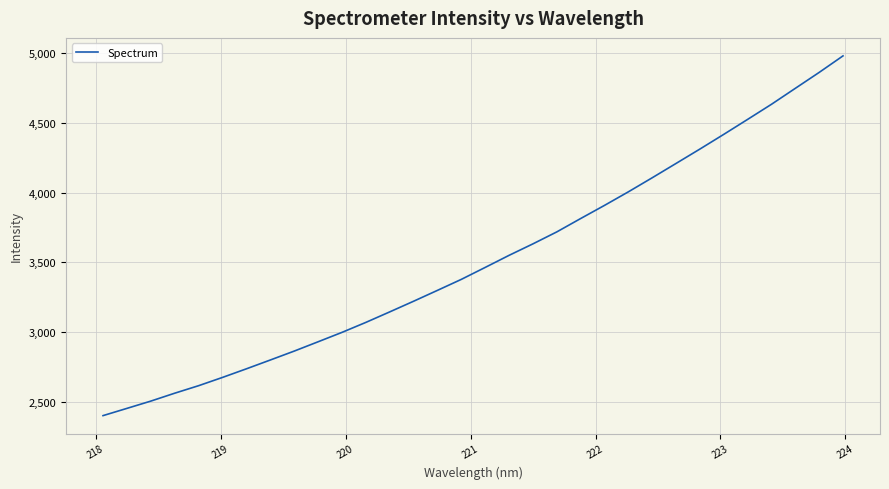

What is the difference between the maximum and minimum values?

2583.1